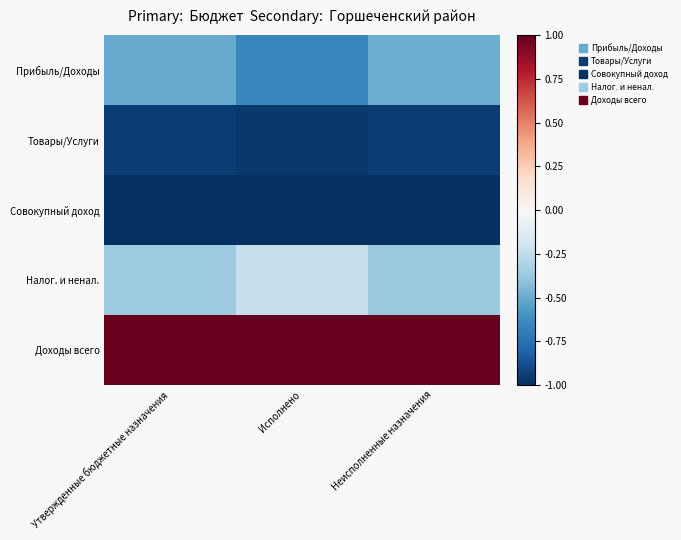

What is the greatest value displayed?

1.0